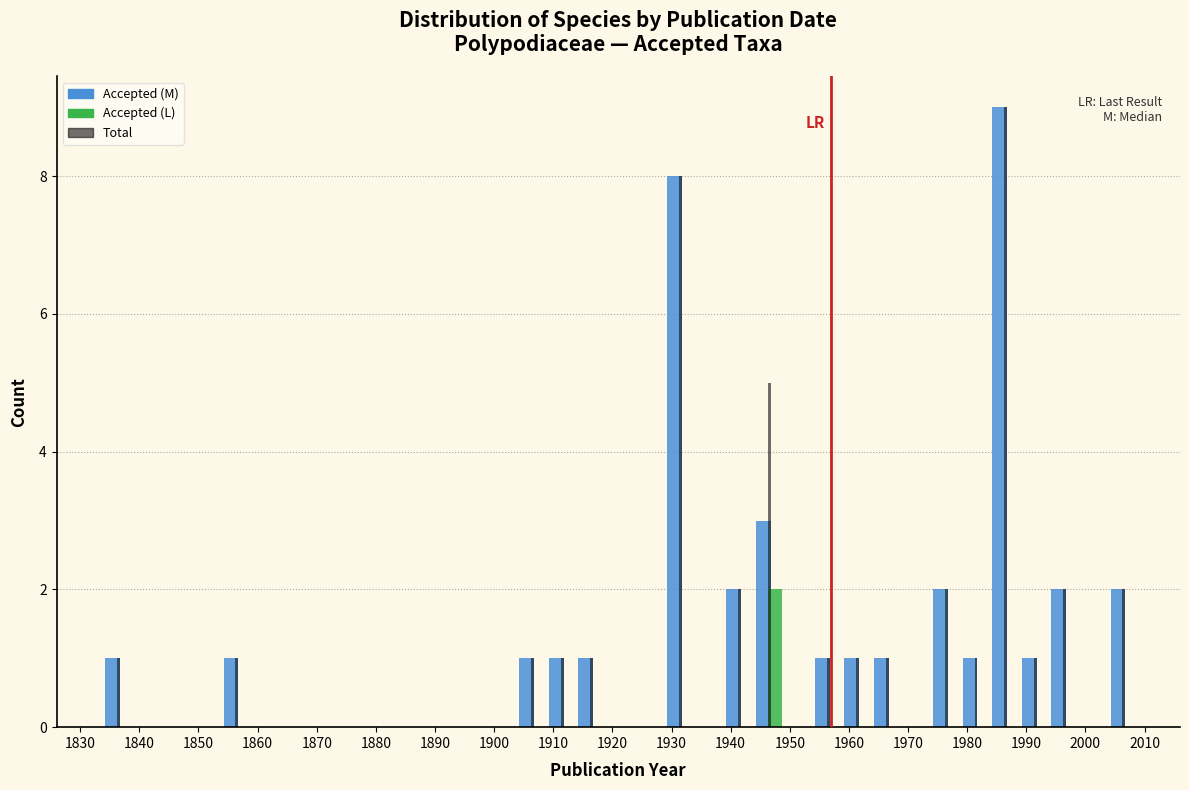

What is the height of the Accepted (M) bar covering 1939 to 1944 on the x-axis? The values are not printed on the chart, so give them approximately, as read against the axis.

2